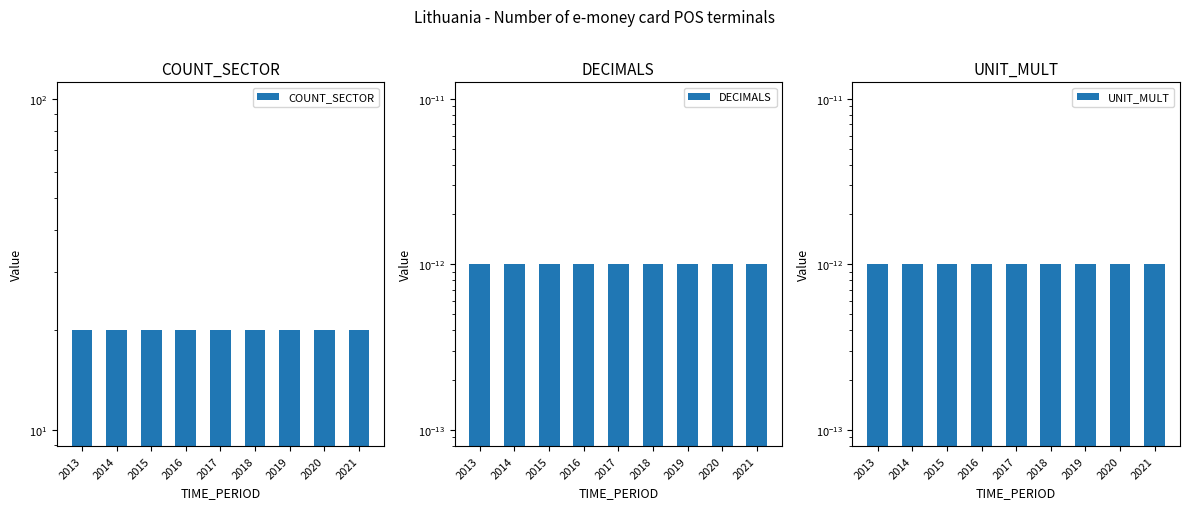

Is the value of UNIT_MULT at 2019 greater than the value of COUNT_SECTOR at 2018?

No